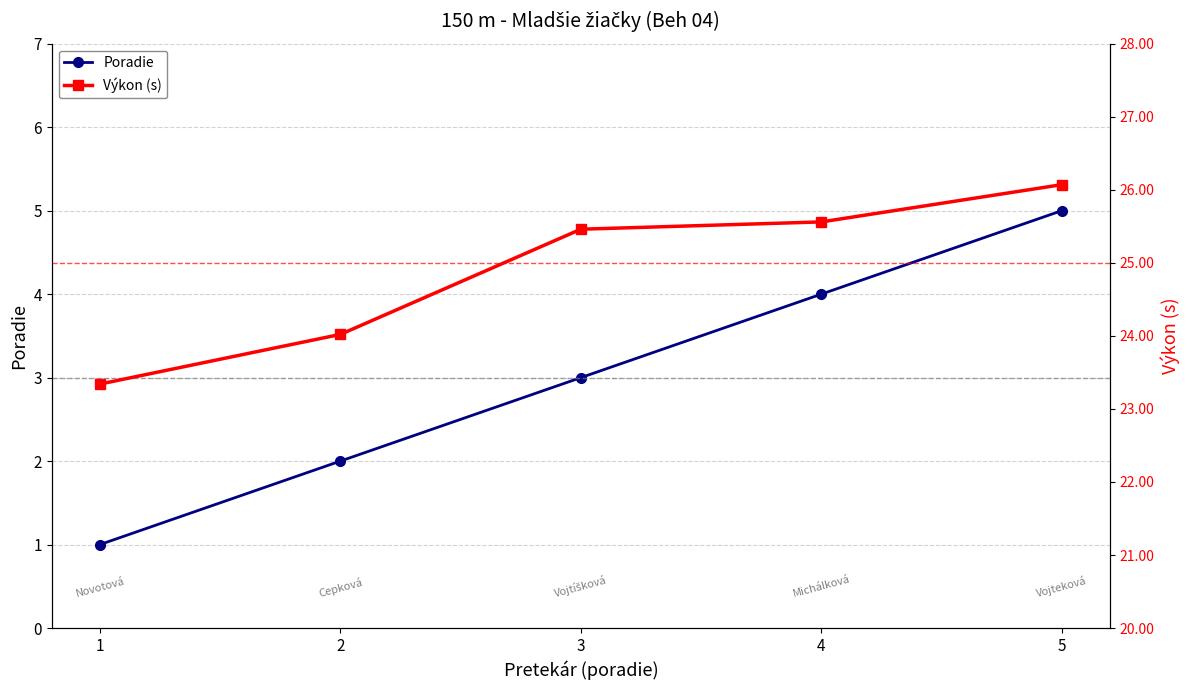

Does the chart display data point markers on the line(s)?

Yes